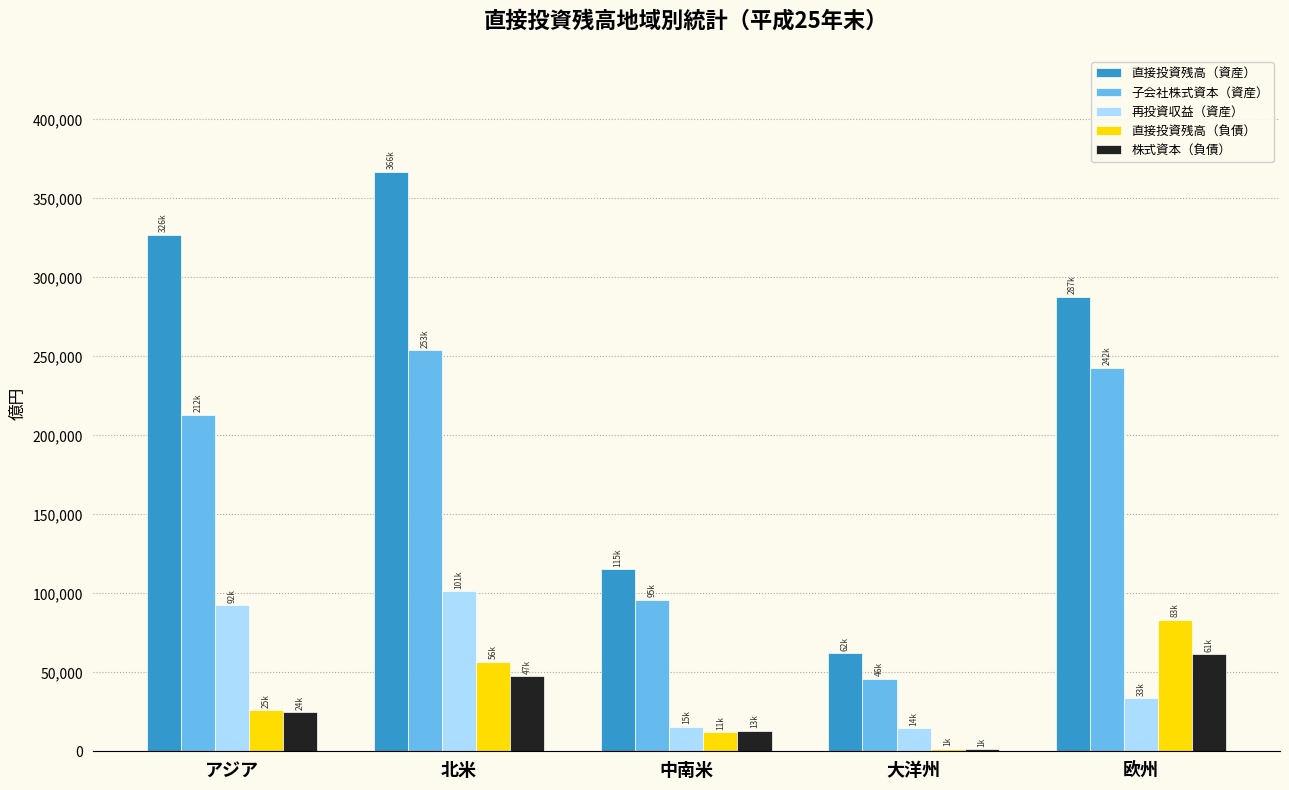

Which series has the largest range (max minus min)?

直接投資残高（資産）